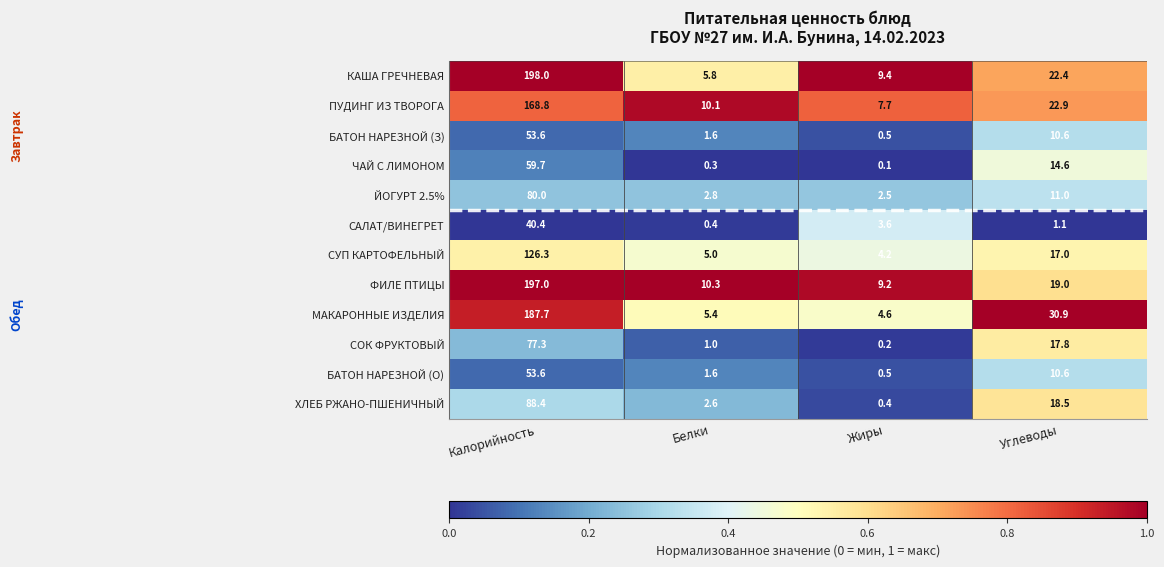

What is the total value across all series at Белки?

46.9